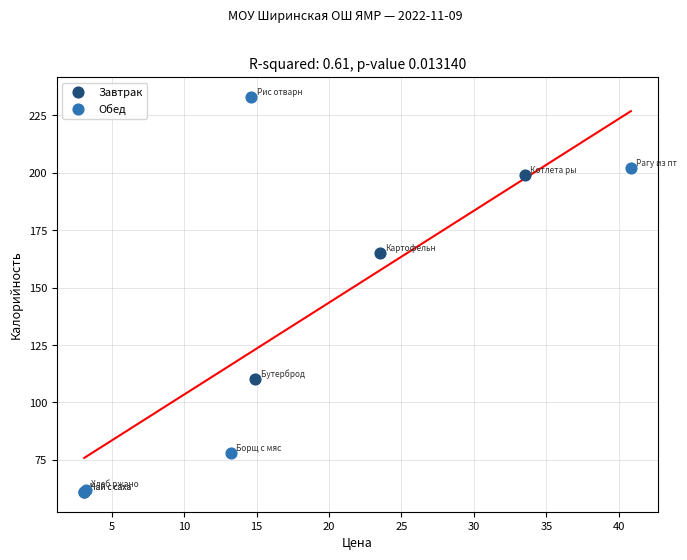

Which series contains the highest Y value?

Обед